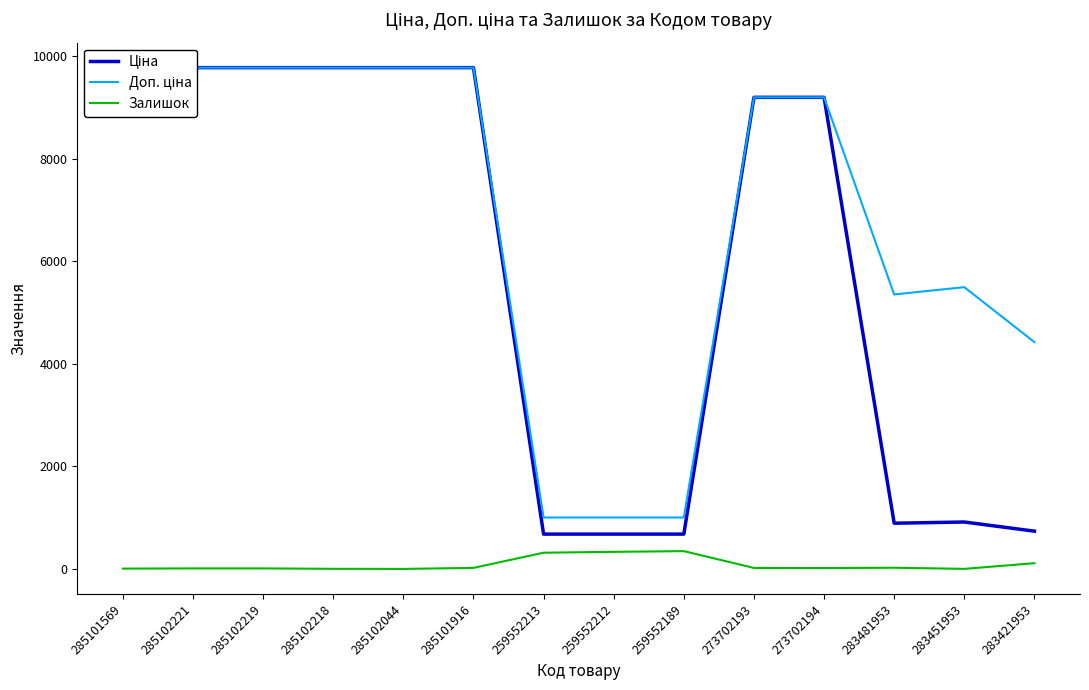

What is the label of the 10th point from the left?

273702193